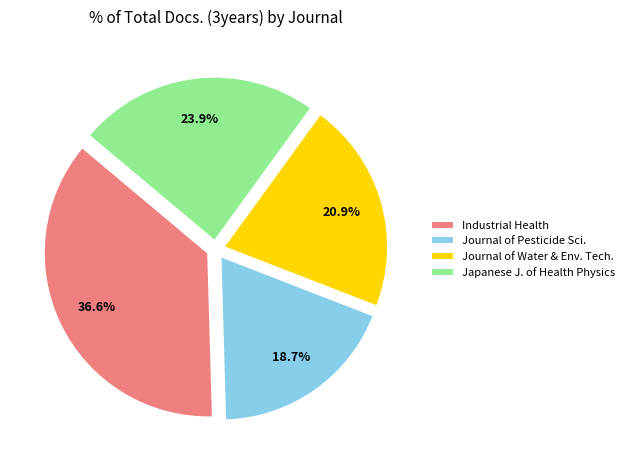

Which category has the smallest portion of the pie?

Journal of Pesticide Sci.